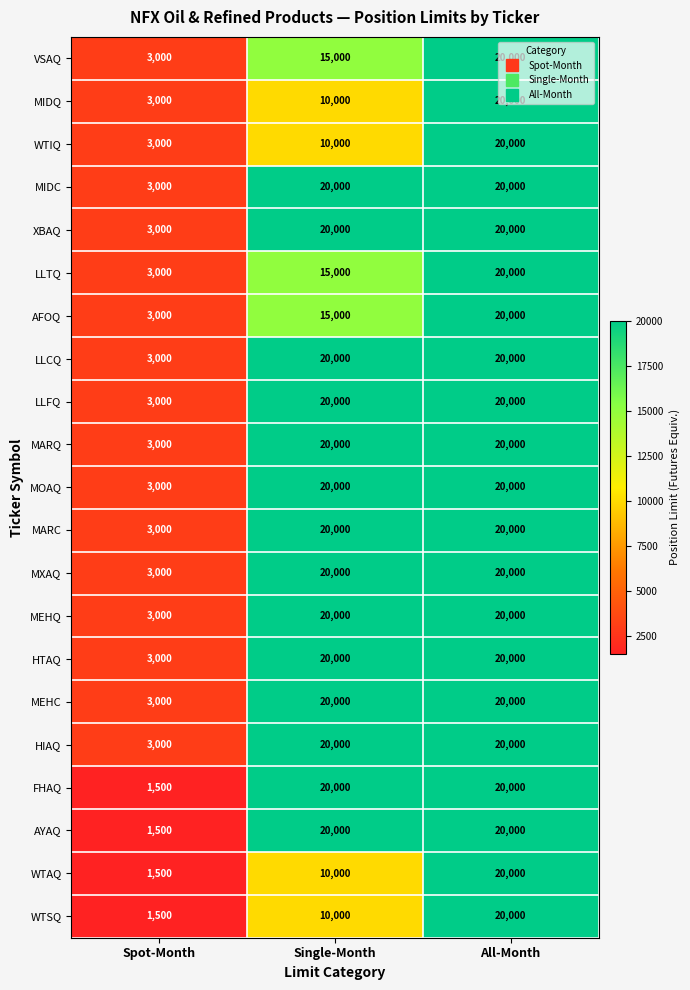

At which category is the sum across all series the highest?

All-Month